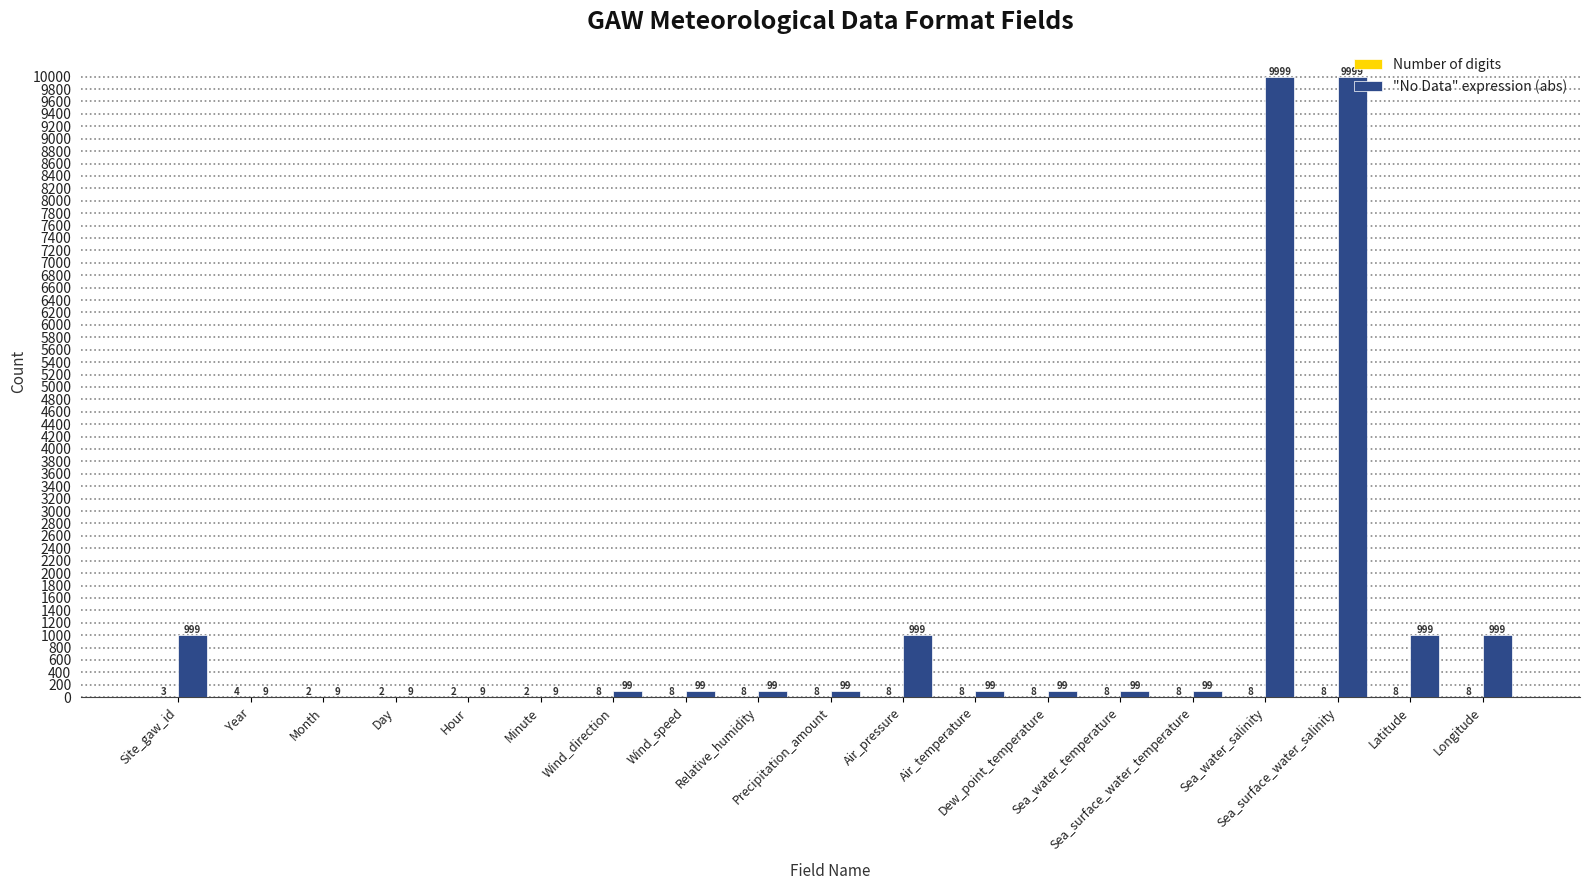

Are the bars grouped side by side (vs. stacked)?

Yes